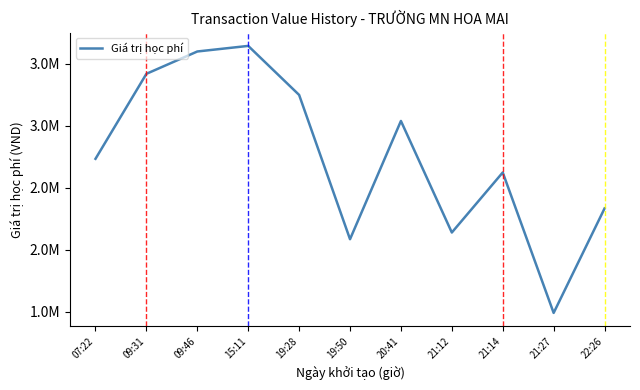

What is the difference between the maximum and minimum values?

2152000